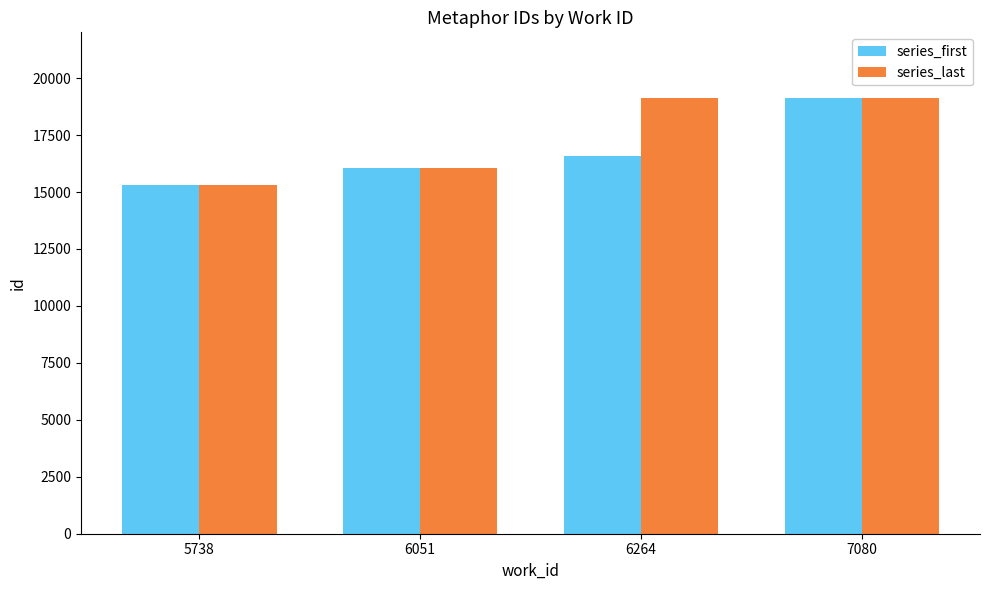

At which label does series_last reach its minimum?

5738